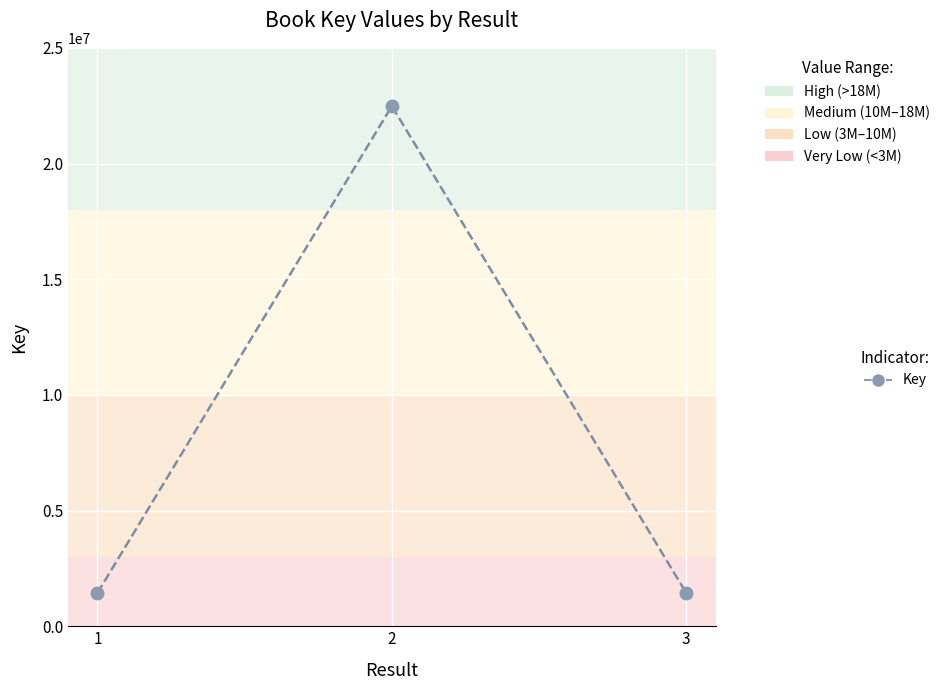

Which has a higher value, 2 or 1?

2